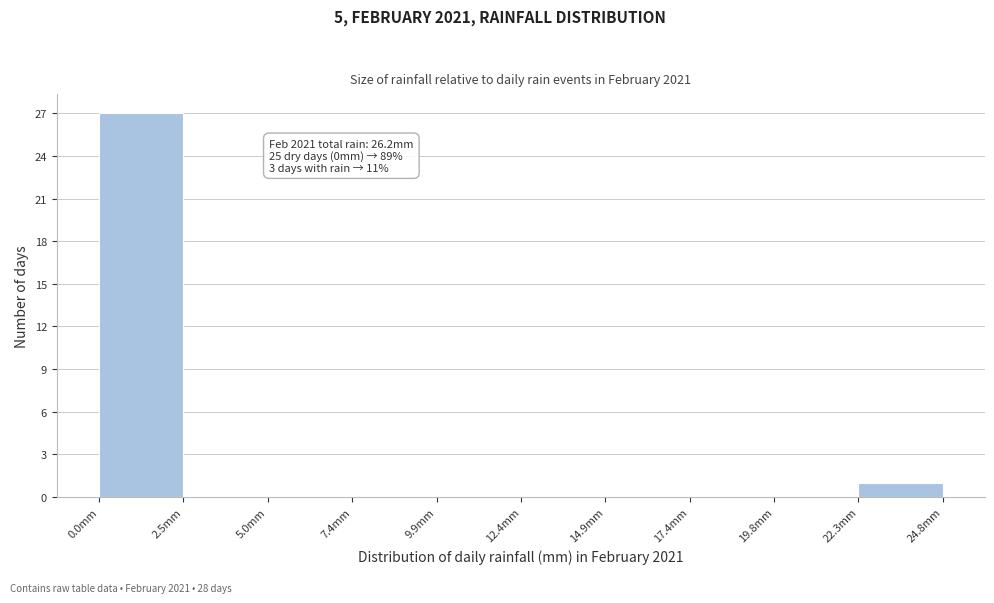

Over which range of the x-axis is the bar tallest?

0.0 to 2.5